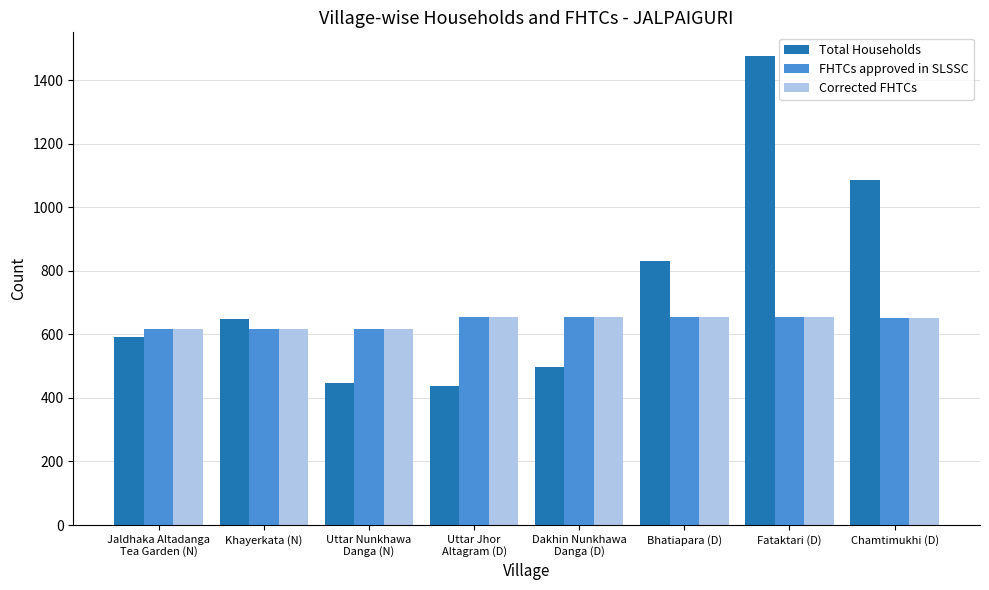

True or false: FHTCs approved in SLSSC has a value of 815 at Uttar Nunkhawa
Danga (N).

False